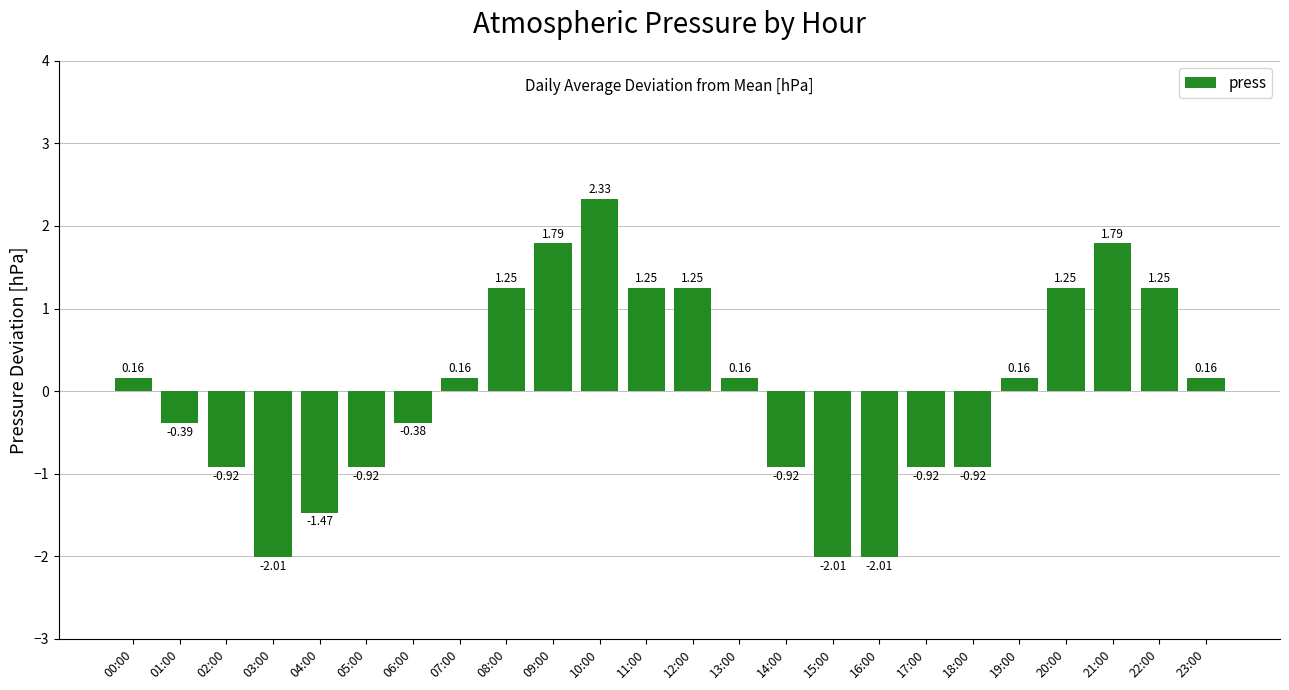

What is the sum of the values at 07:00 and 22:00?

1.4